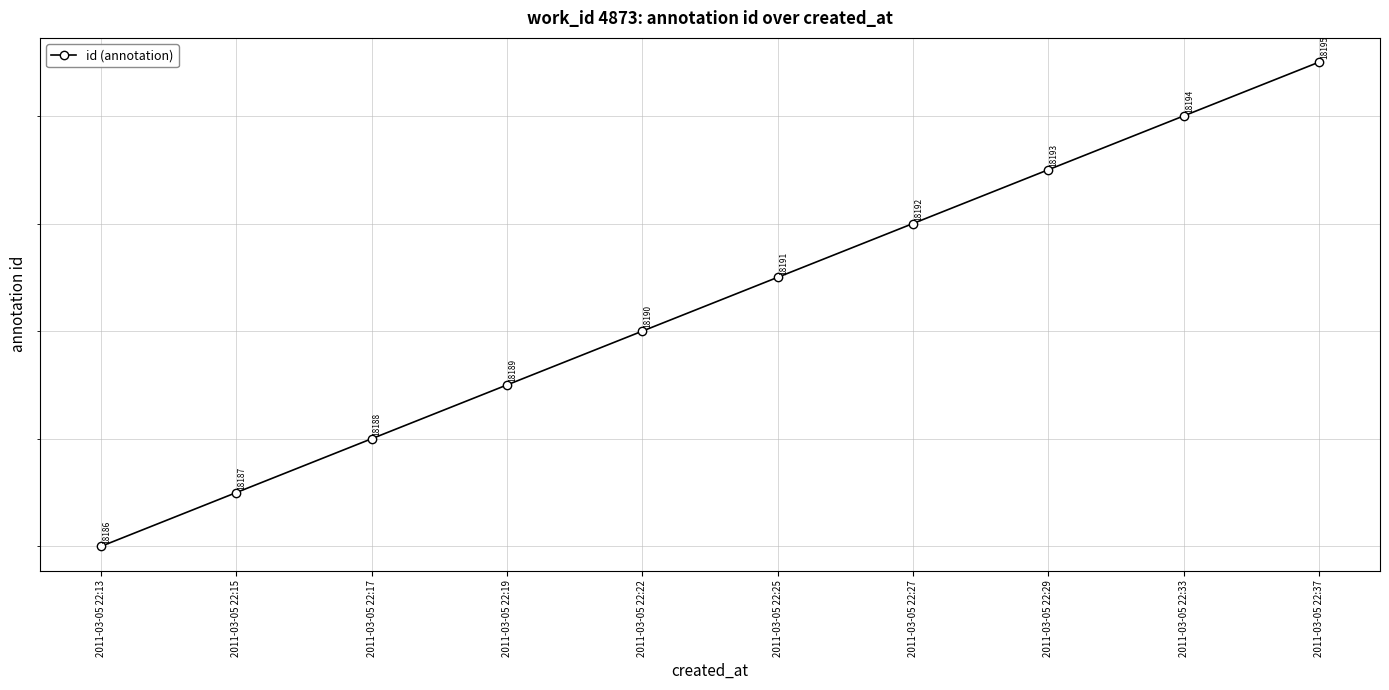

Between 2011-03-05 22:29 and 2011-03-05 22:37, which is larger?

2011-03-05 22:37